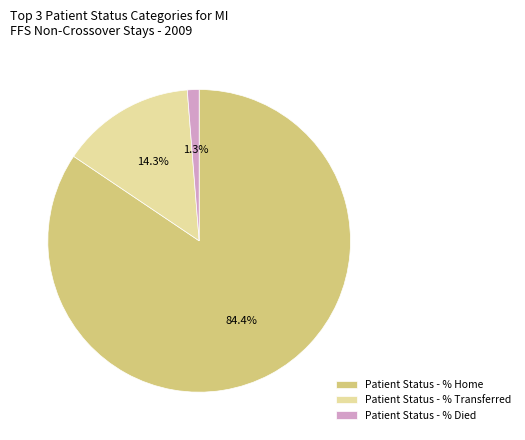

Combined, what portion of the pie is Patient Status - % Home and Patient Status - % Transferred?

98.7%